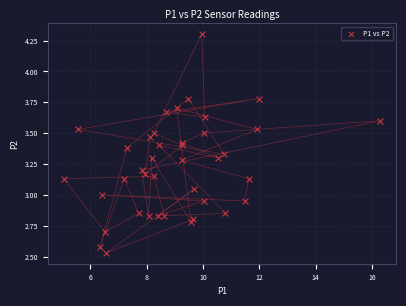

What is the range of Y values (max minus min)?

1.8